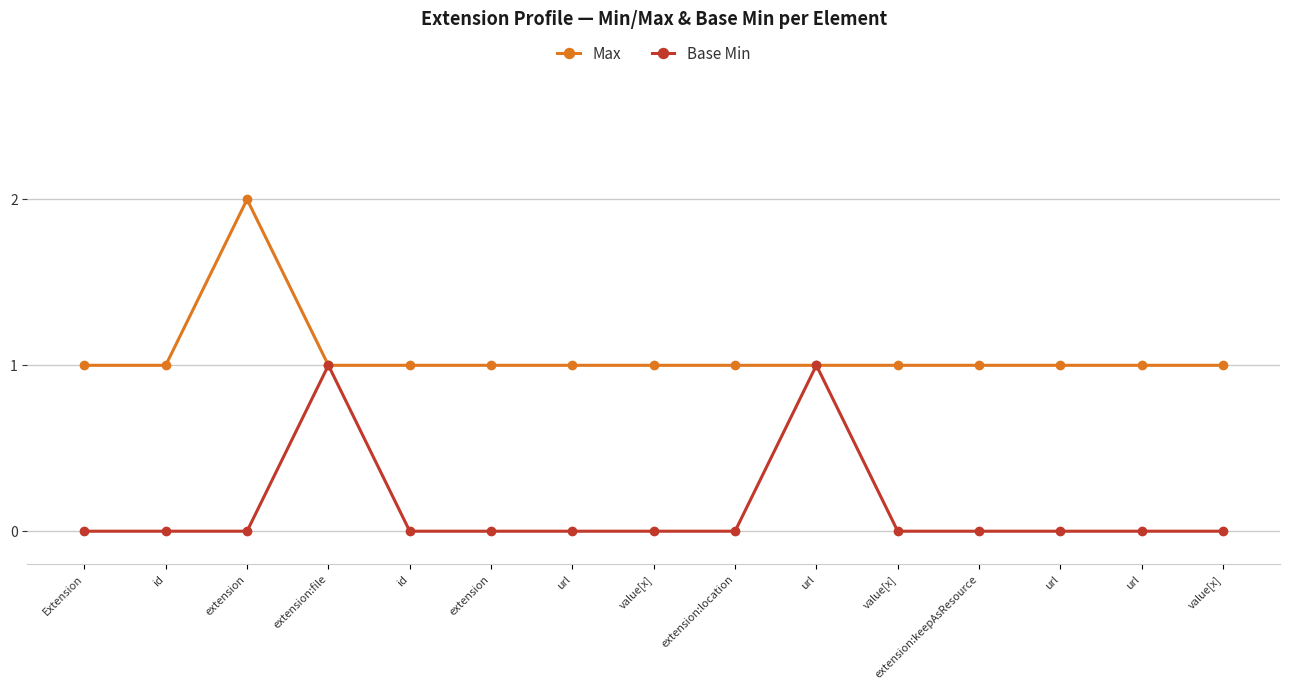

Which category has the highest value in the Base Min series?

extension:file